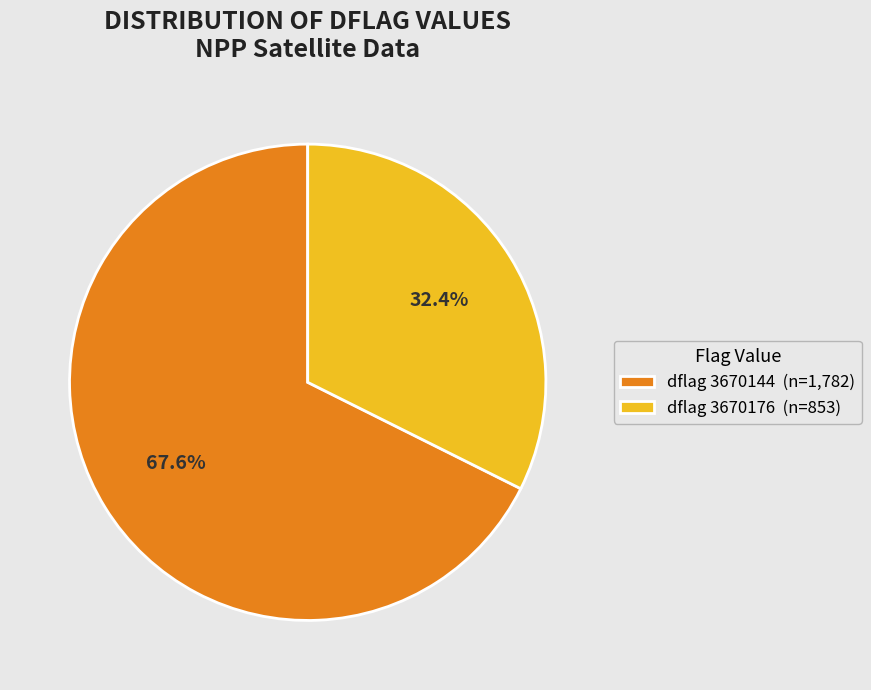

Which slice is the smallest?

dflag 3670176 (n=853)